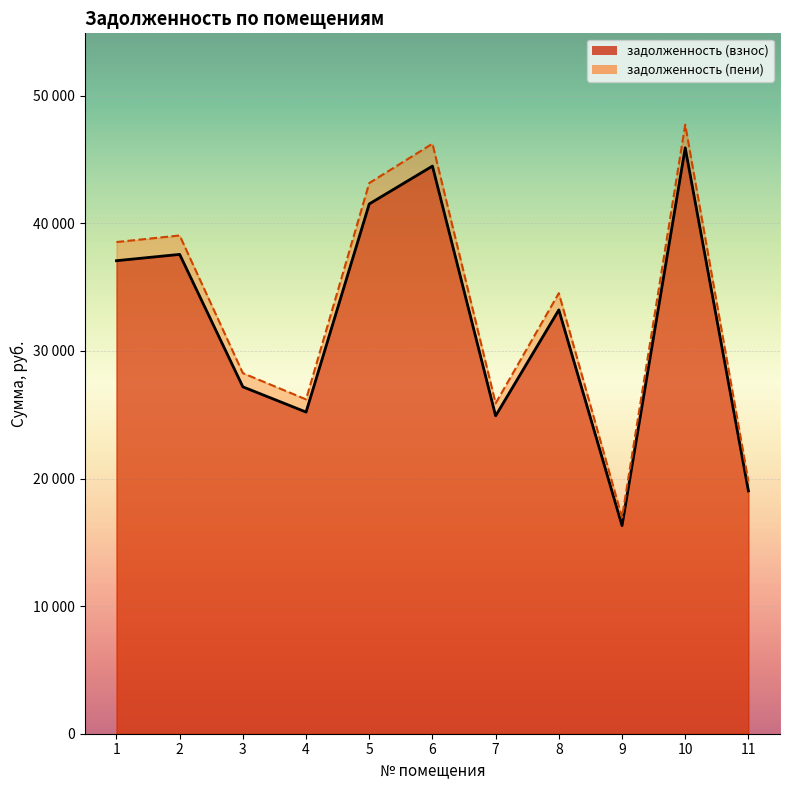

True or false: задолженность (пени) and задолженность (взнос) cross at least once.

False